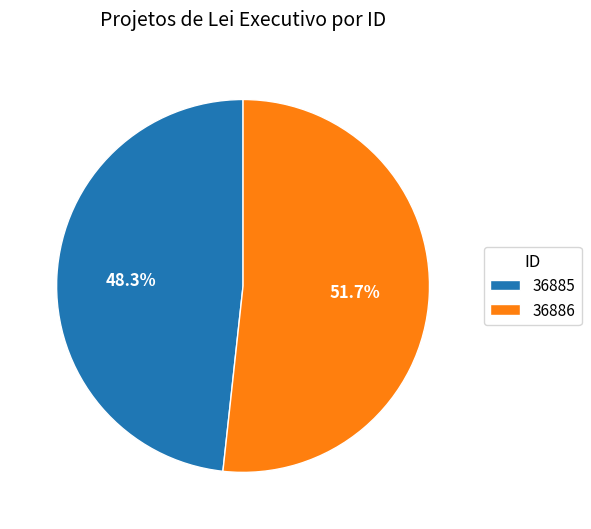

To the nearest percent, what portion does 36886 represent?

52%